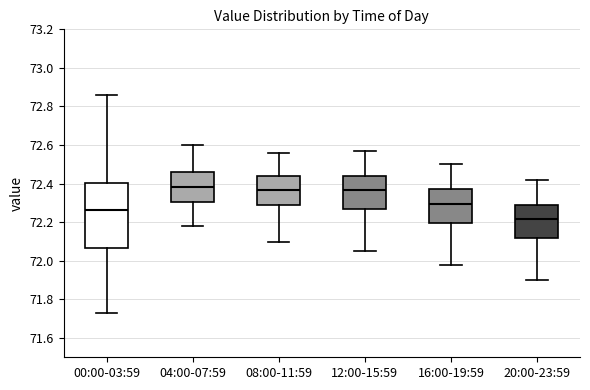

Reading left to right, read every box against the y-axis: the position of its median line, the range the box covers, and the ends of its whiskers. The values are not printed on the chart, so give them approximately, as read against the axis.

00:00-03:59: median 72.26, box 72.06 to 72.40, whiskers 71.74 to 72.86
04:00-07:59: median 72.38, box 72.30 to 72.46, whiskers 72.18 to 72.60
08:00-11:59: median 72.36, box 72.28 to 72.44, whiskers 72.10 to 72.56
12:00-15:59: median 72.36, box 72.26 to 72.44, whiskers 72.06 to 72.58
16:00-19:59: median 72.30, box 72.20 to 72.38, whiskers 71.98 to 72.50
20:00-23:59: median 72.22, box 72.12 to 72.30, whiskers 71.90 to 72.42